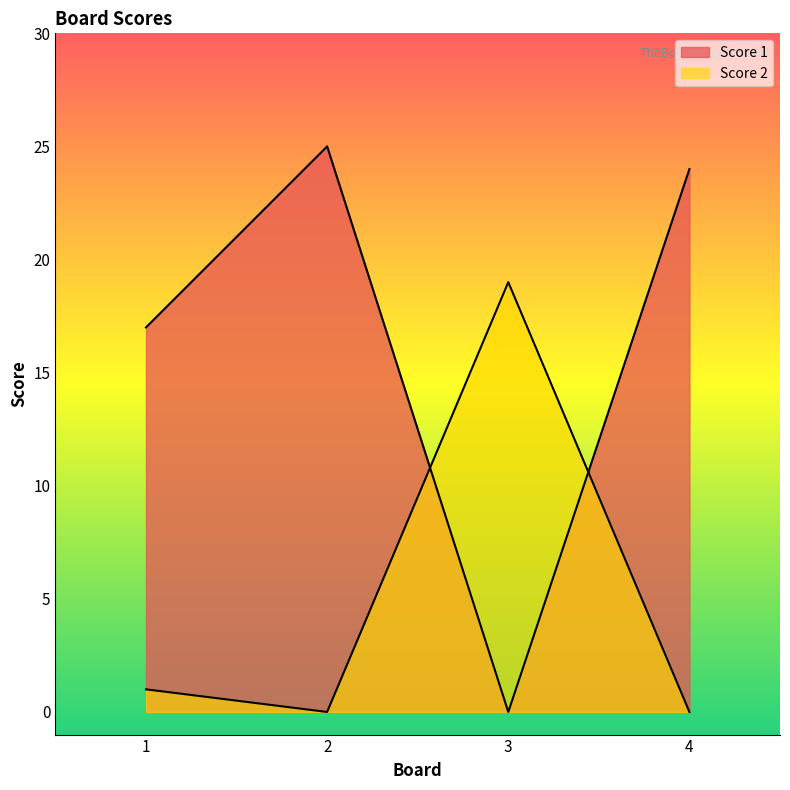

What is the difference between the highest and lowest values at 2?

25